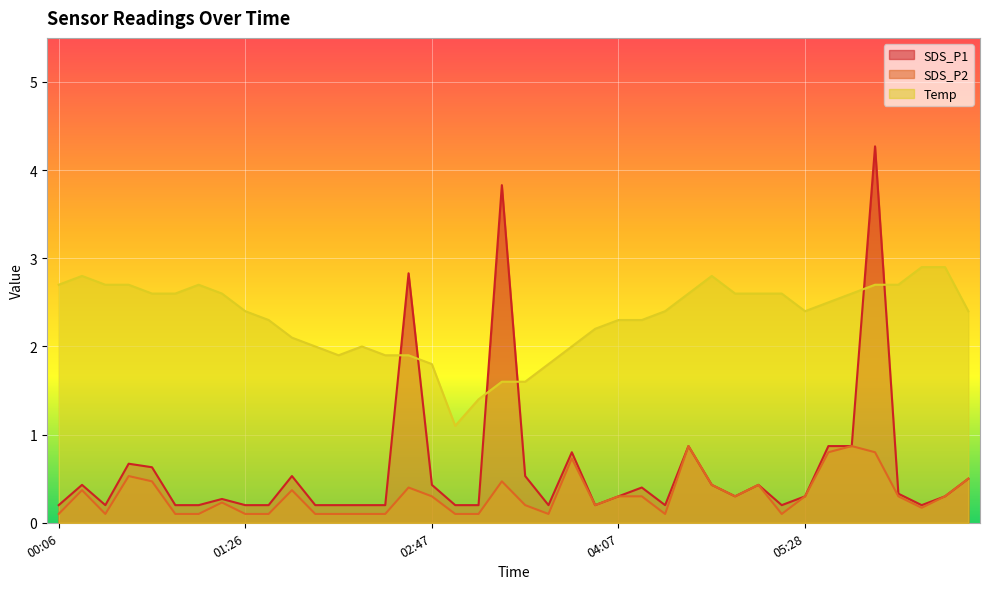

What is the total value across all series at 02:37?

5.1